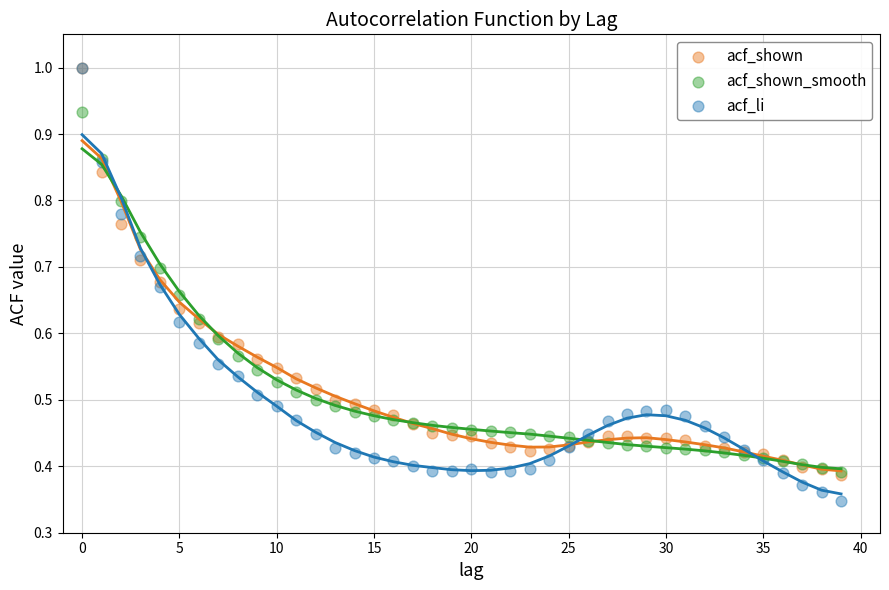

Which series contains the lowest Y value?

acf_li